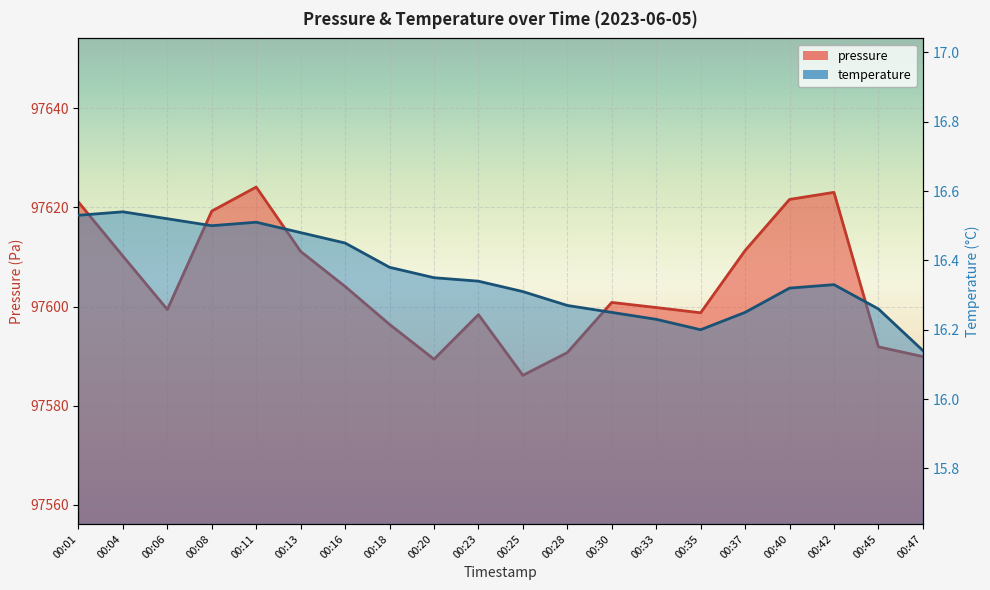

What is the total value across all series at 00:23?

97614.7